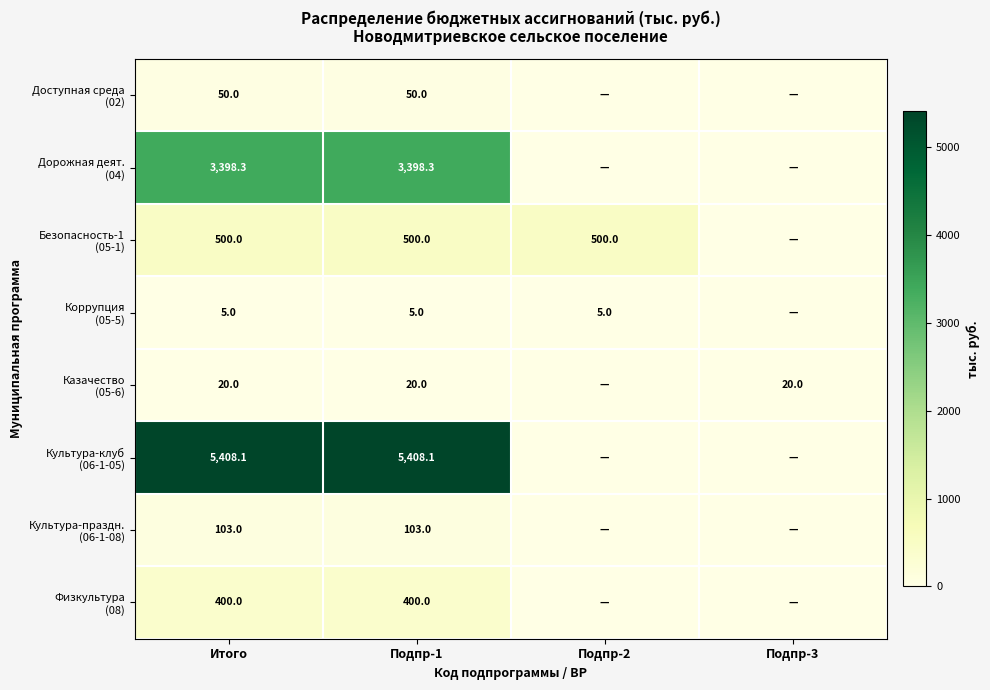

Which has a higher value, Подпр-2 or Подпр-1?

Подпр-1